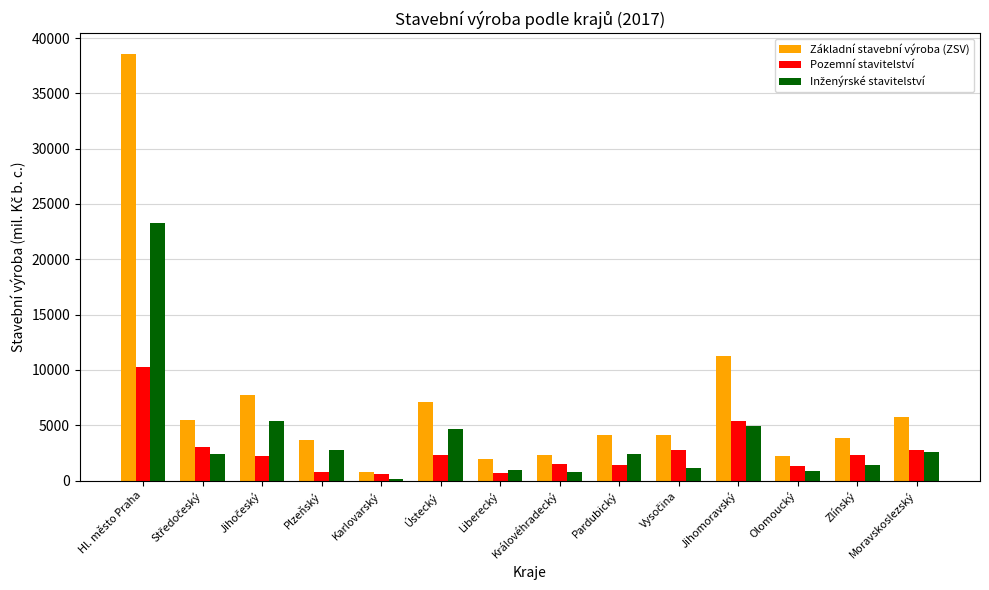

What is the total value across all series at Moravskoslezský?

11094